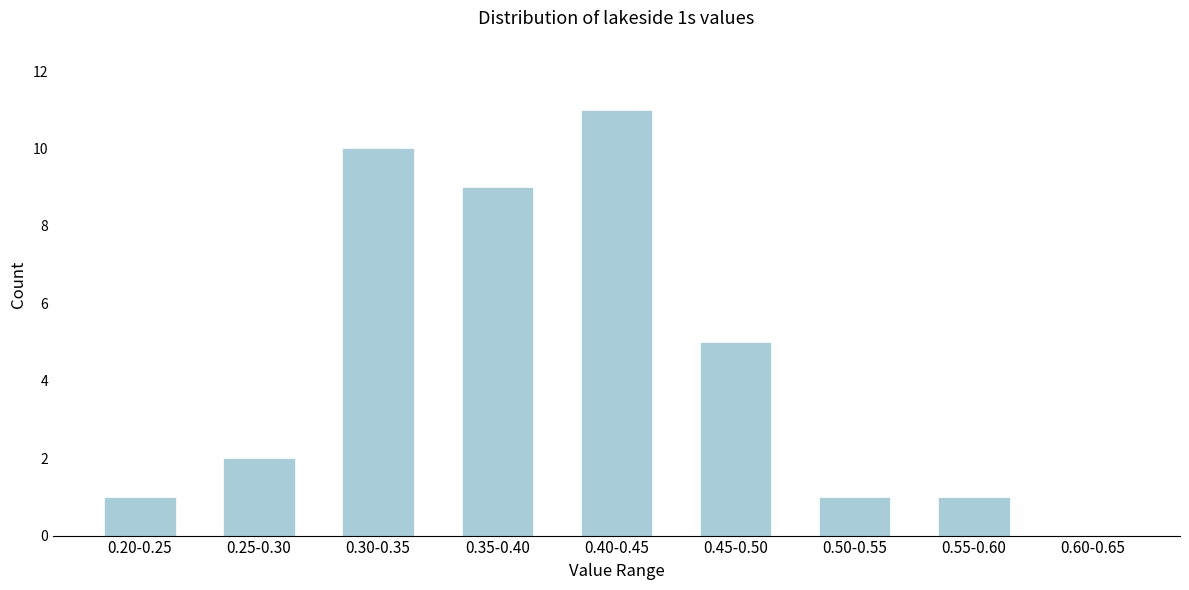

Reading left to right, list all the values displayed in this chart.

0.20-0.25=1	0.25-0.30=2	0.30-0.35=10	0.35-0.40=9	0.40-0.45=11	0.45-0.50=5	0.50-0.55=1	0.55-0.60=1	0.60-0.65=0